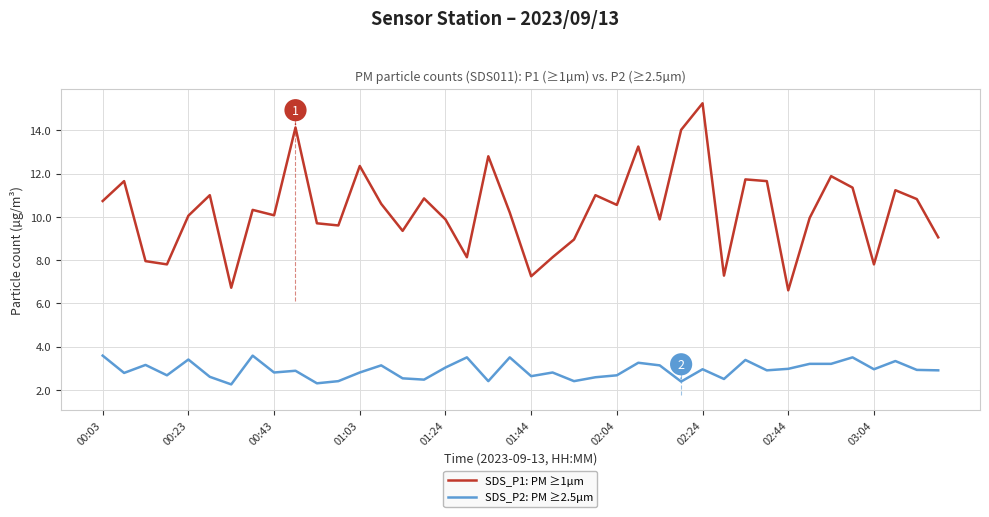

What is the approximate value of SDS_P1: PM ≥1µm at 13?

10.6